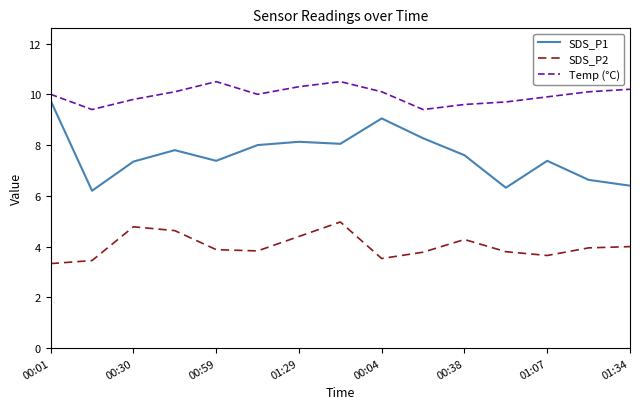

What is the minimum value shown in the chart?

3.3